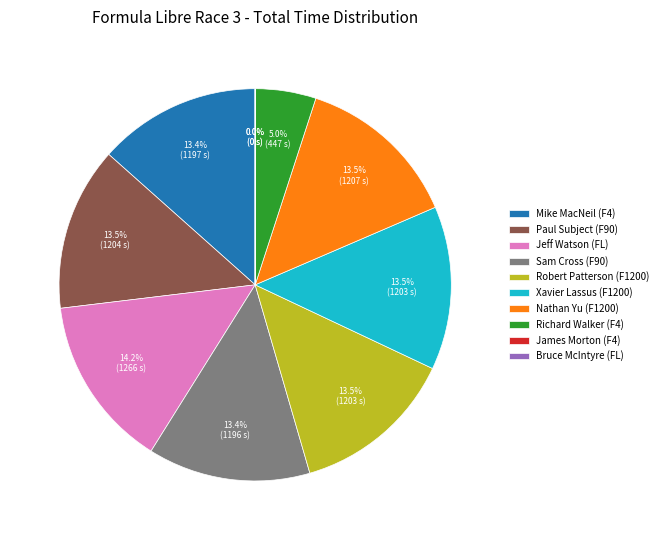

Is Bruce McIntyre (FL) the majority of the pie?

No